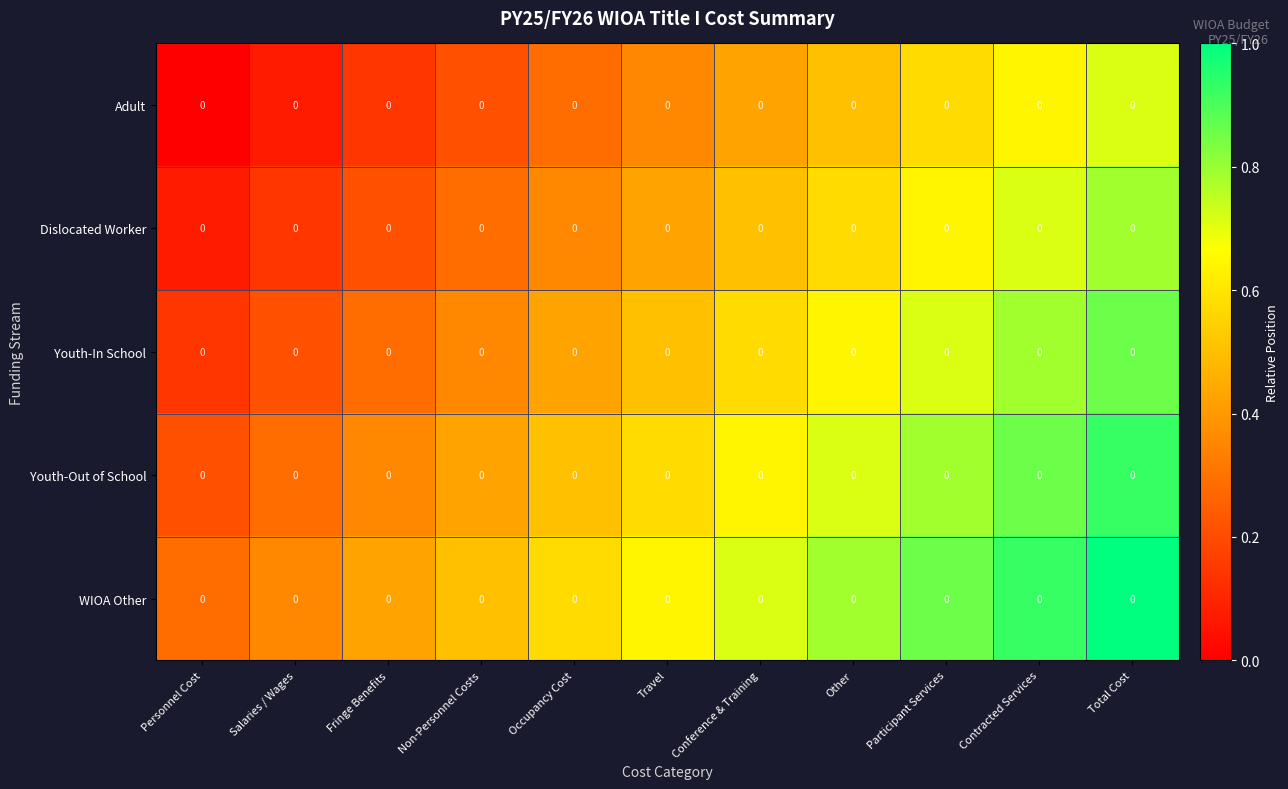

List the labels in order of Adult value, smallest first.

Personnel Cost, Salaries / Wages, Fringe Benefits, Non-Personnel Costs, Occupancy Cost, Travel, Conference & Training, Other, Participant Services, Contracted Services, Total Cost